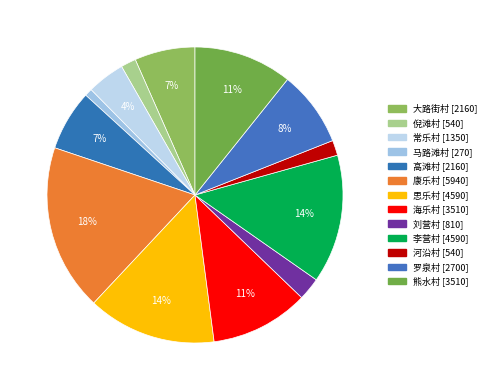

What percentage is NOT represented by 康乐村?

81.8%